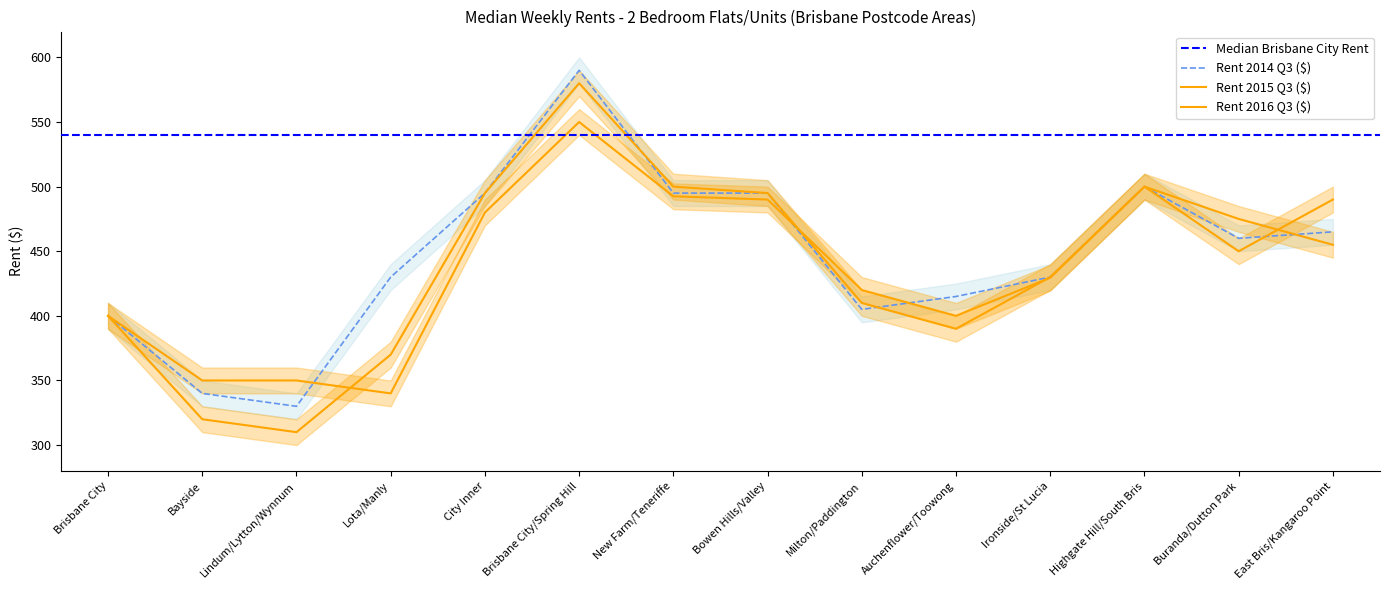

What is the label of the 13th point from the left?

Buranda/Dutton Park